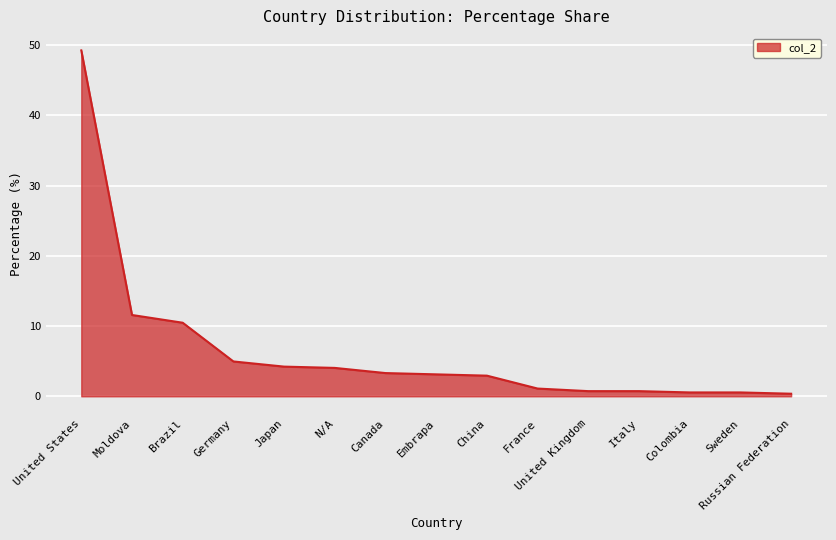

At which label is the value closest to 24?

Moldova